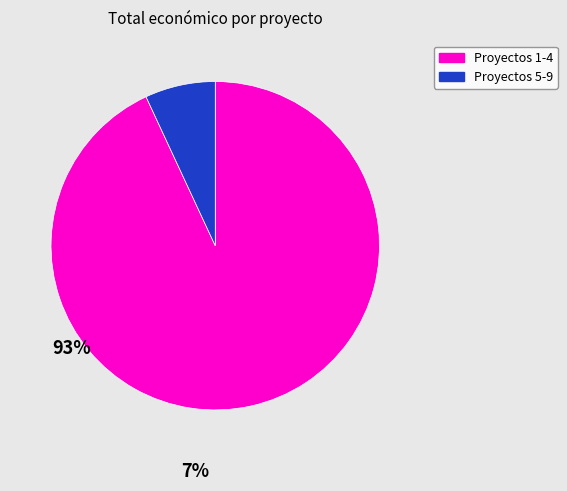

Which category has the biggest portion of the pie?

Proyectos 1-4